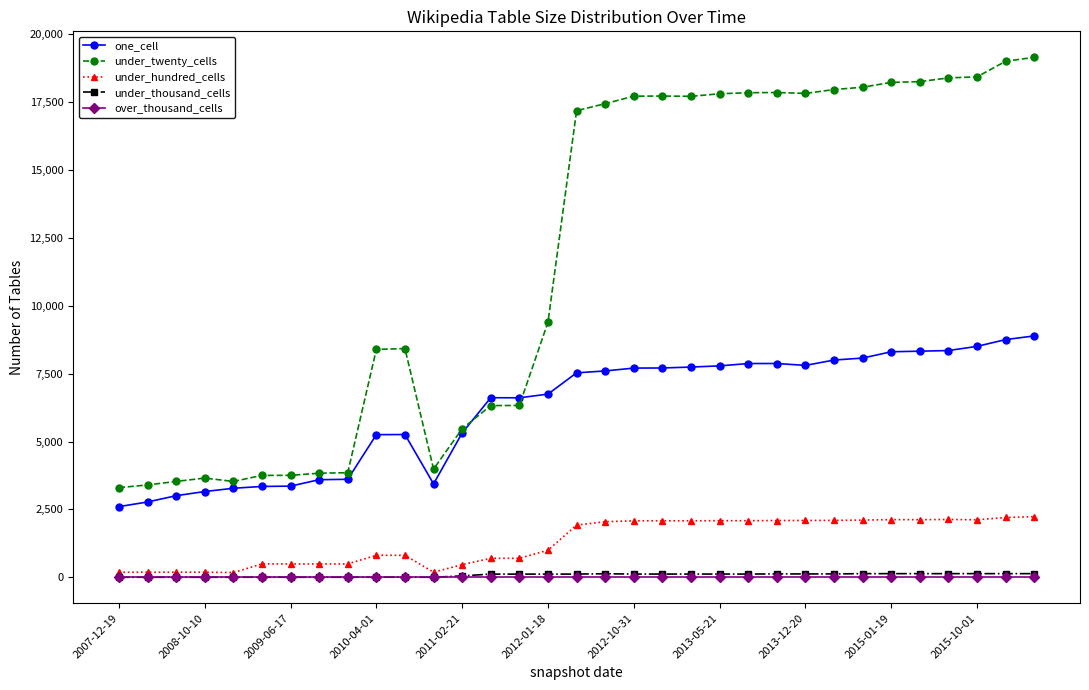

At how many categories does at least one series exceed 13260?

17